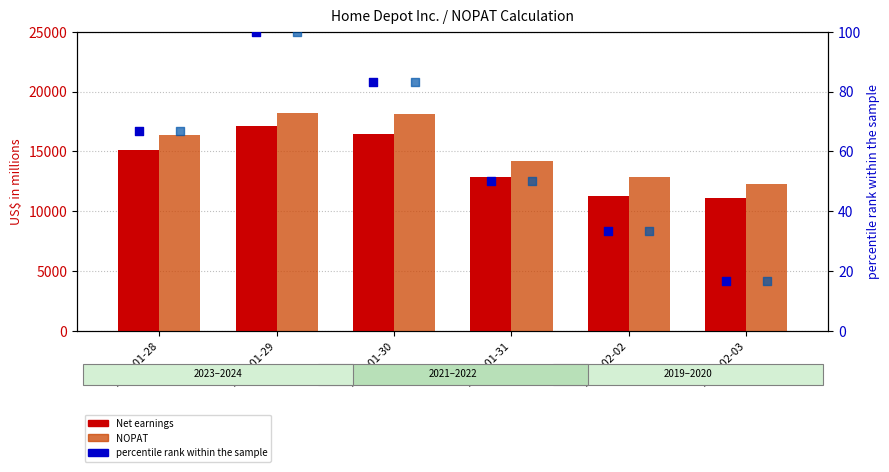

Is the value of NOPAT at 2024-01-28 greater than the value of Net earnings at 2020-02-02?

Yes